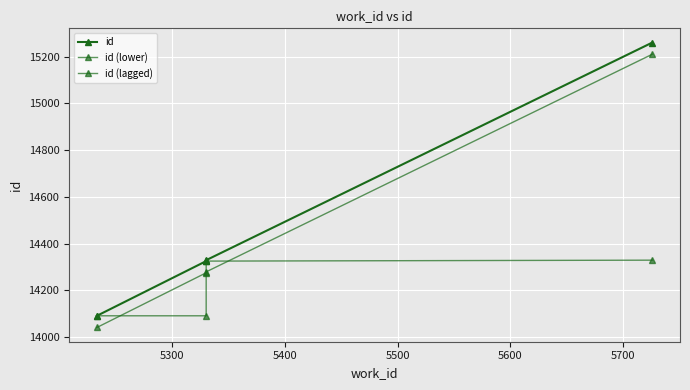

True or false: id has more than 0 points higher than both neighbors.

False